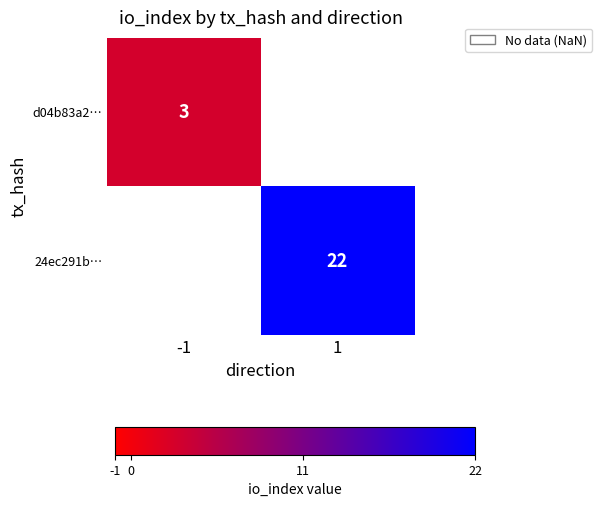

True or false: d04b83a2… has a value of 4.0 at -1.

False